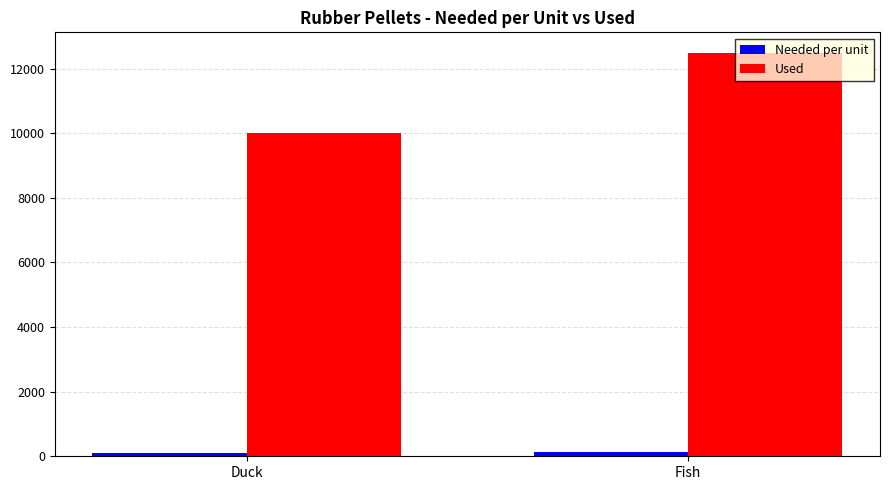

Is it true that Used equals 12500 at Fish?

True